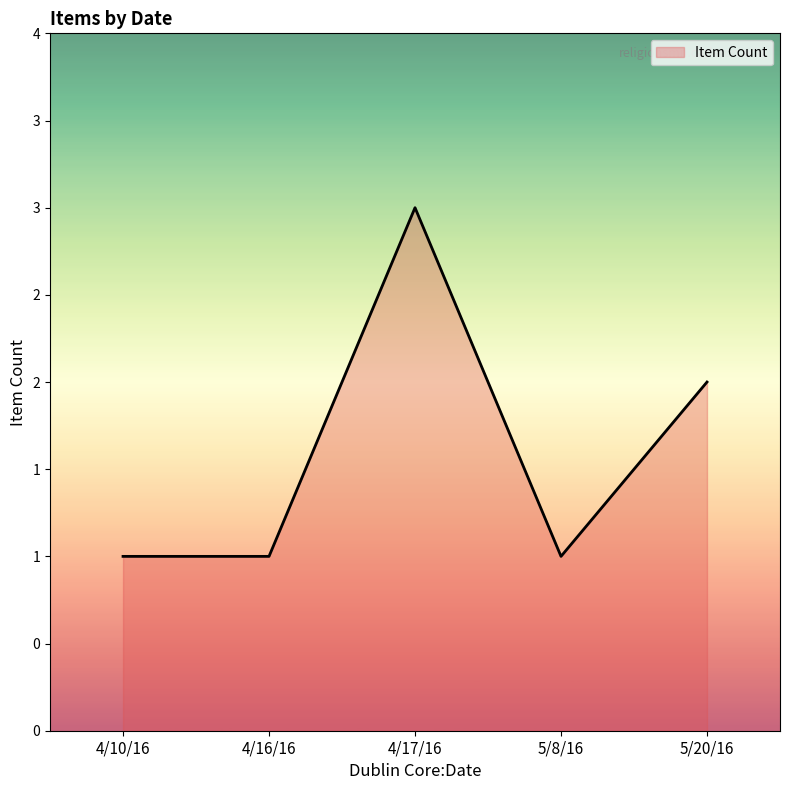

List the labels in order of value, smallest first.

4/10/16, 4/16/16, 5/8/16, 5/20/16, 4/17/16